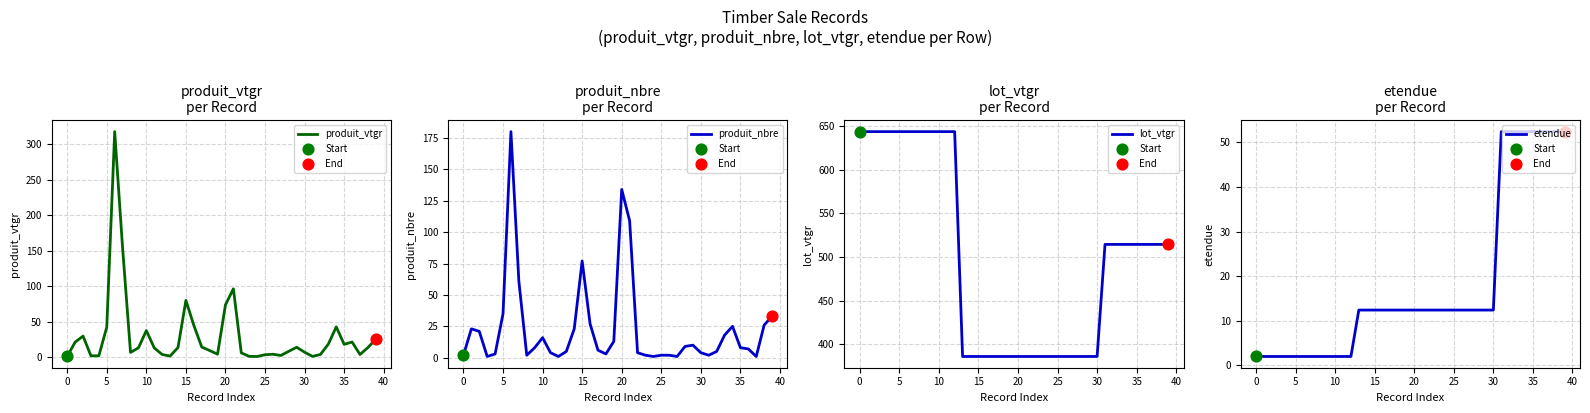

Which series contains the lowest Y value?

produit_nbre